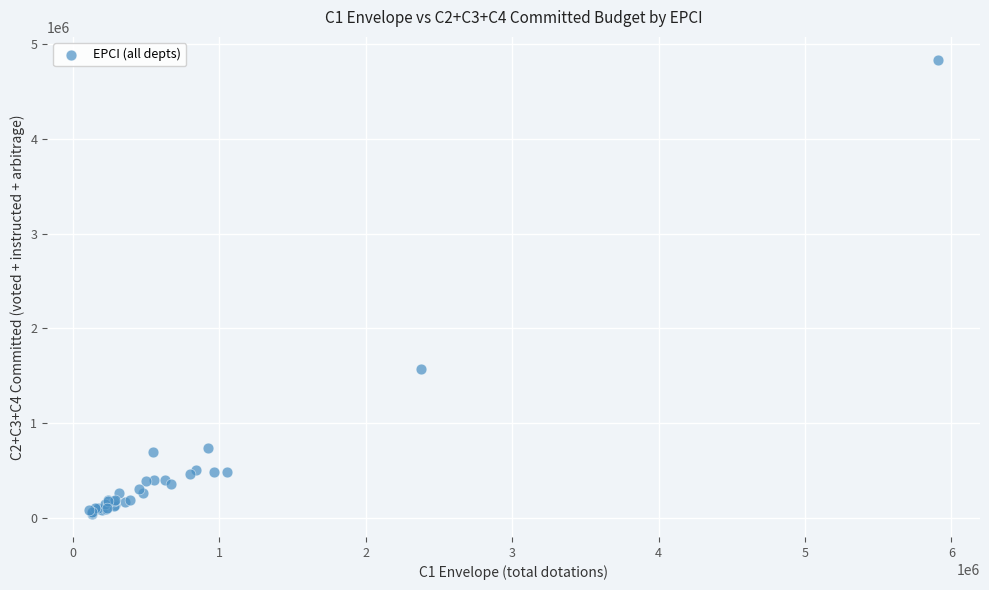

What Y value in the scatter plot is closest to 2436250?

1566500